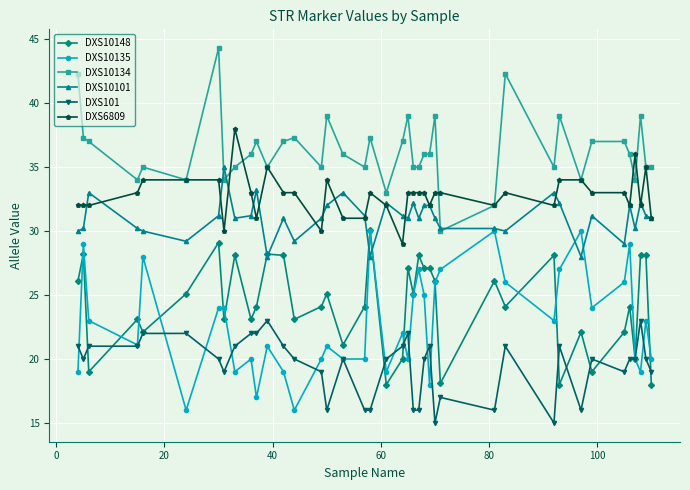

True or false: DXS6809 and DXS10135 intersect in this chart.

False